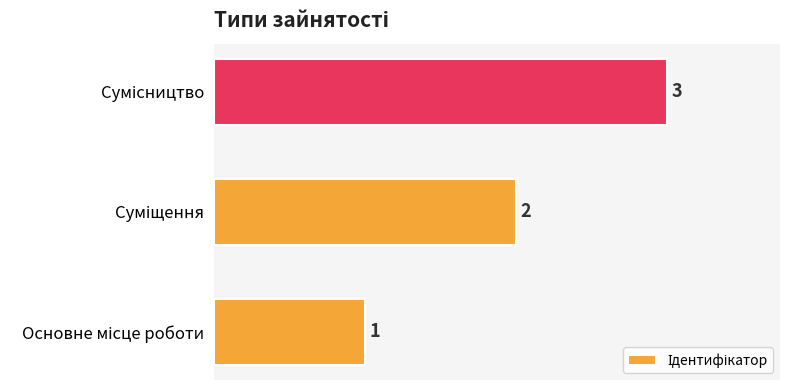

How many values are between 1 and 3?

3